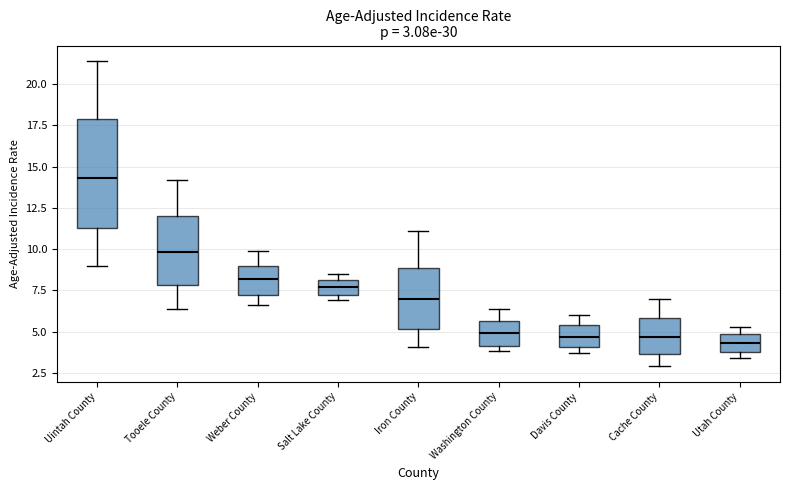

Which box is the tallest, from its lower edge to its upper edge?

Uintah County